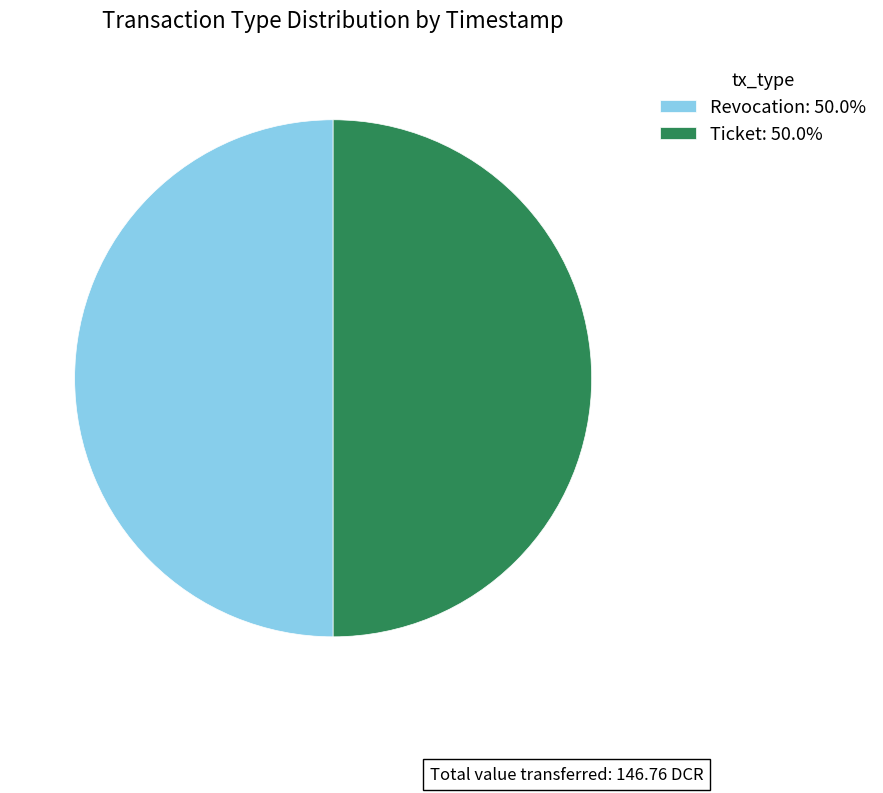

Do Ticket: 50.0% and Revocation: 50.0% together represent more than half of the pie?

Yes